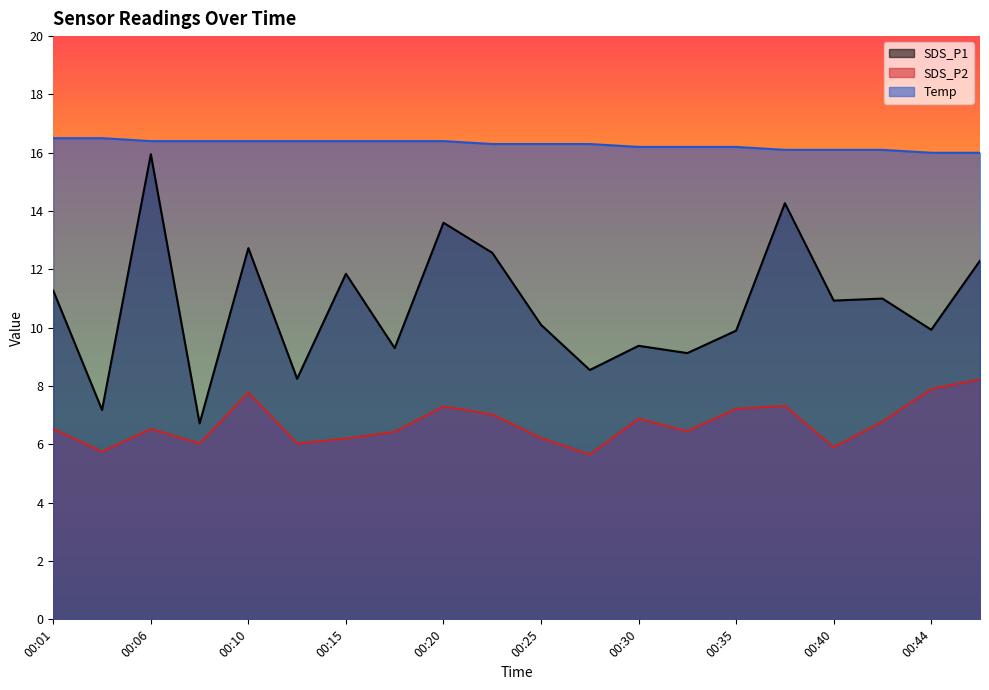

What is the difference between the maximum and minimum values in the SDS_P2 series?

2.6